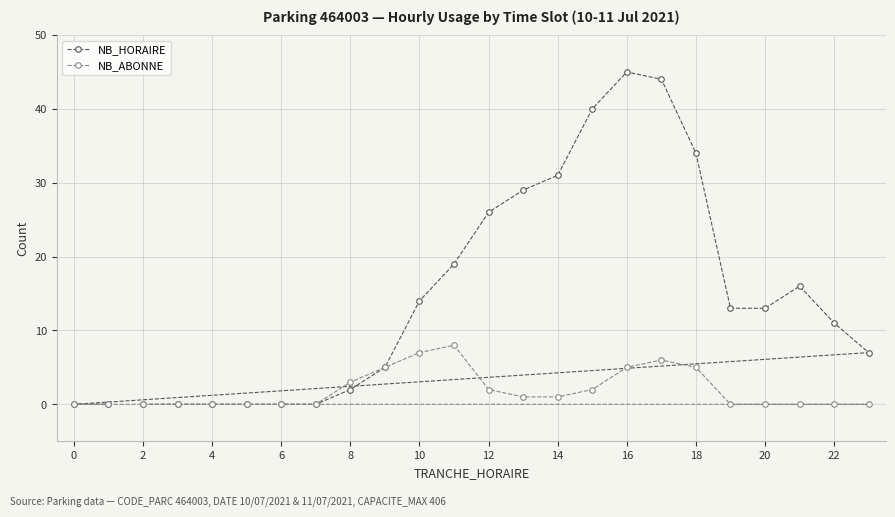

Which series has the largest range (max minus min)?

NB_HORAIRE